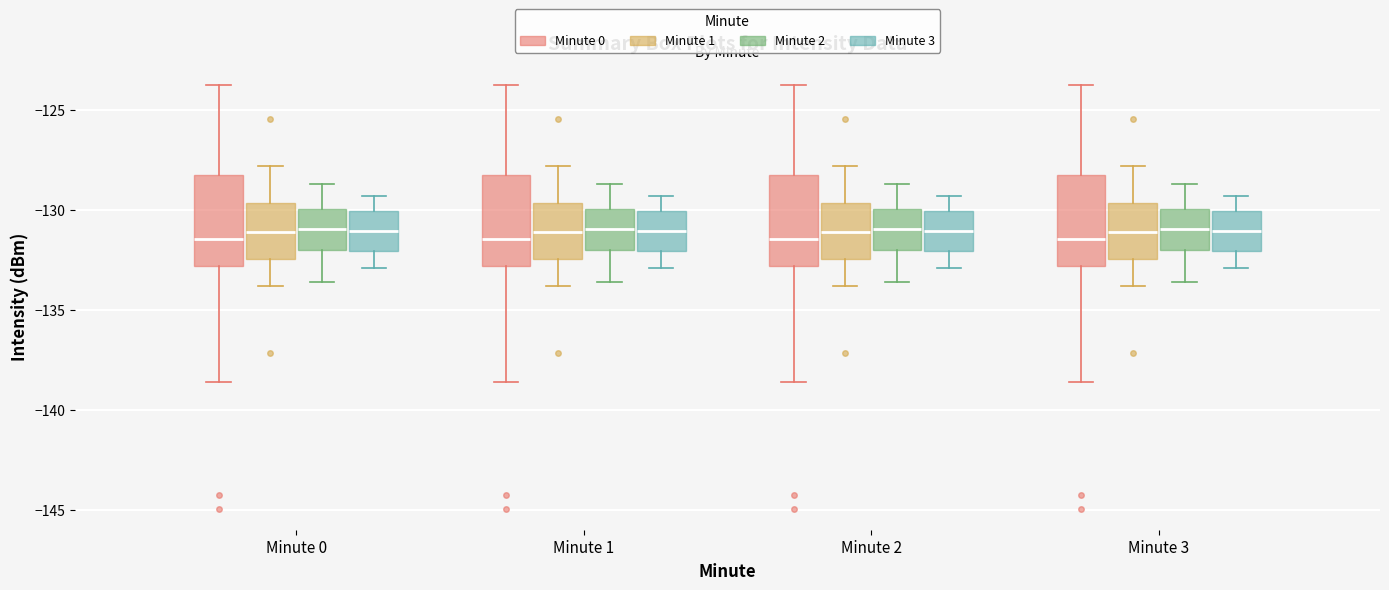

Where does the median line of the box for Minute 3 (Minute 0) sit on the y-axis? The values are not printed on the chart, so give them approximately, as read against the axis.

-131.5